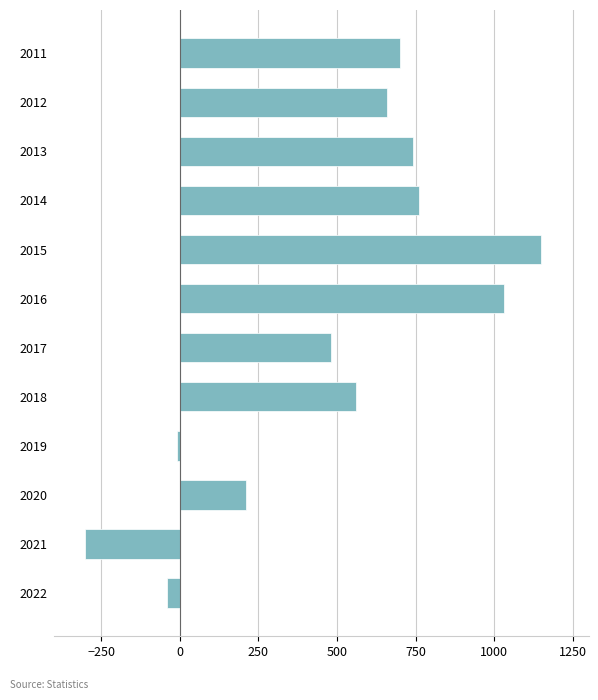

List the labels in order of value, largest first.

2015, 2016, 2014, 2013, 2011, 2012, 2018, 2017, 2020, 2019, 2022, 2021